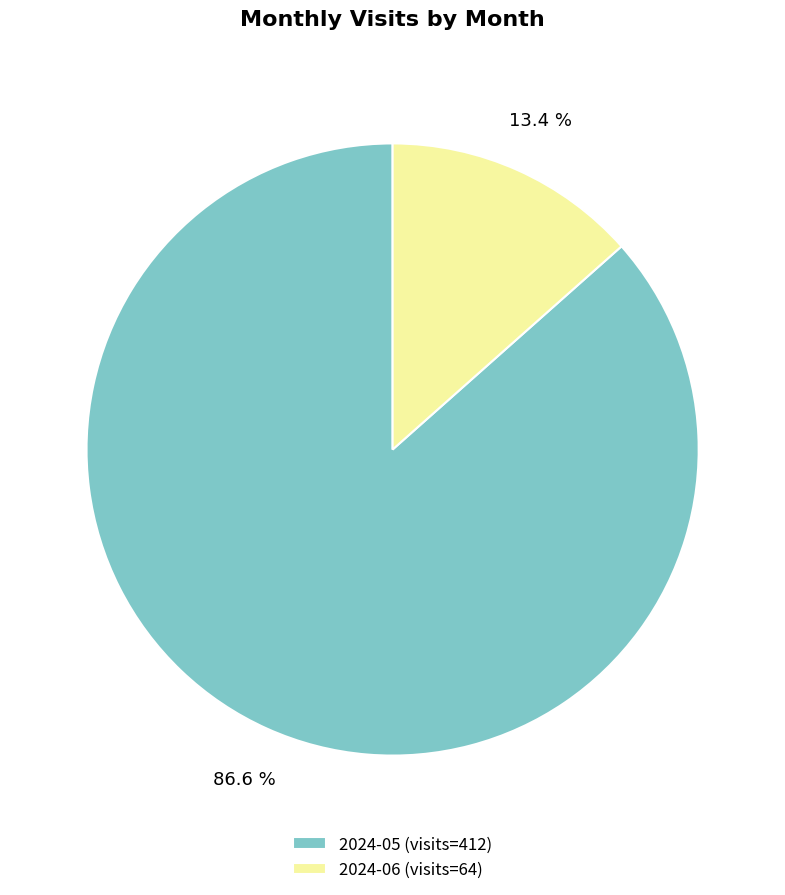

Is it true that 2024-05 is 87% of the pie?

True